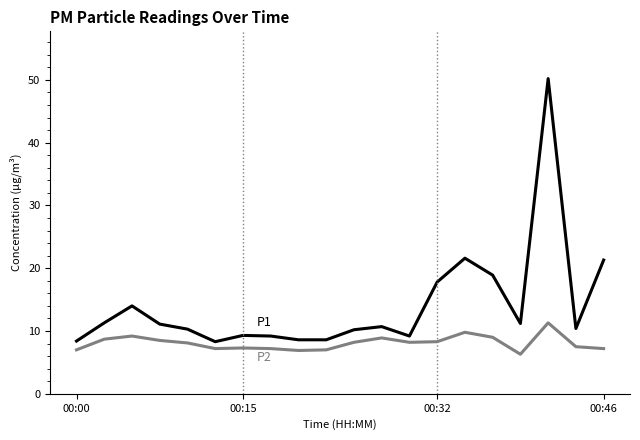

What is the greatest value displayed?

50.2